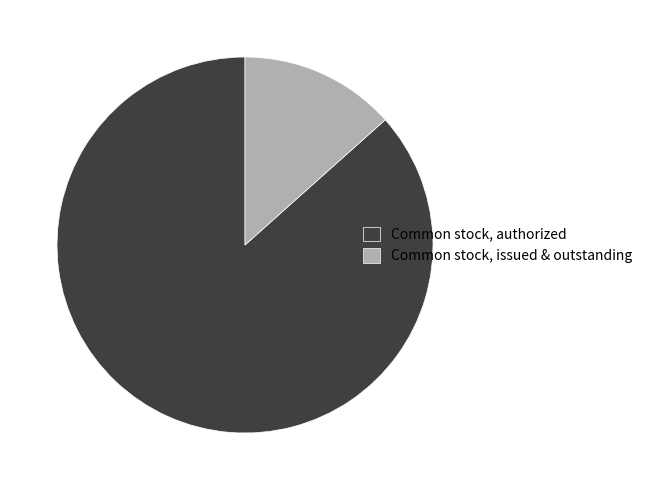

Combined, do Common stock, issued & outstanding and Common stock, authorized account for over 50%?

Yes